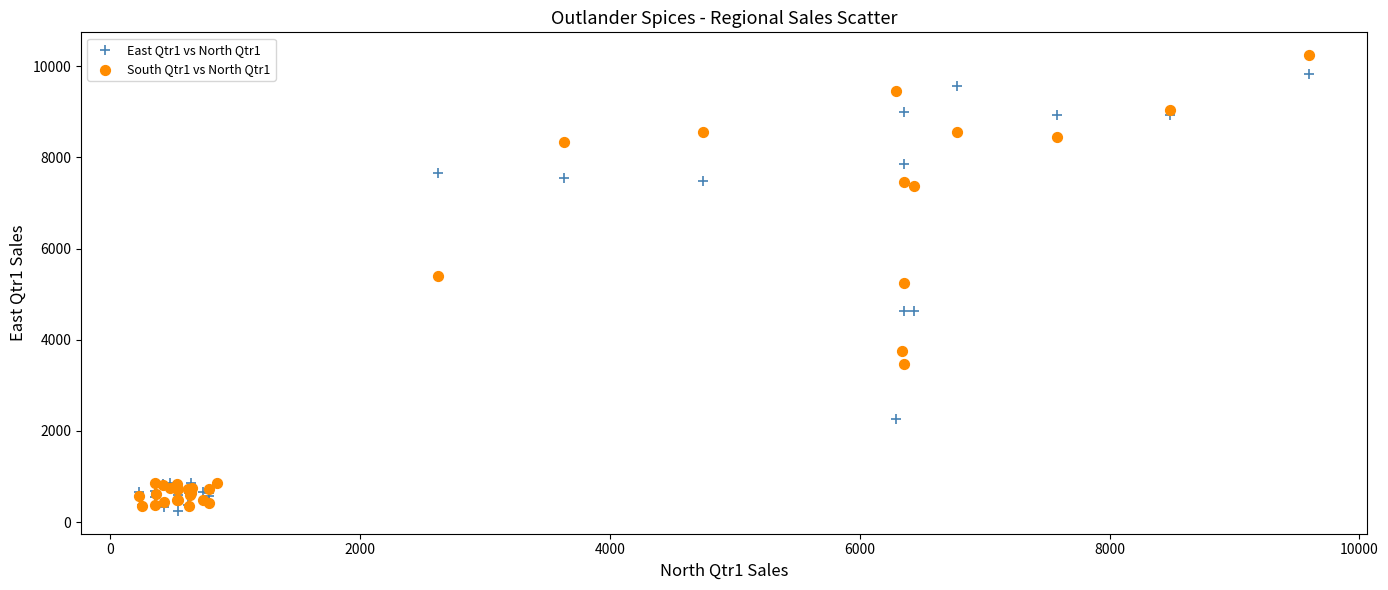

Which series has the widest spread of Y values?

South Qtr1 vs North Qtr1